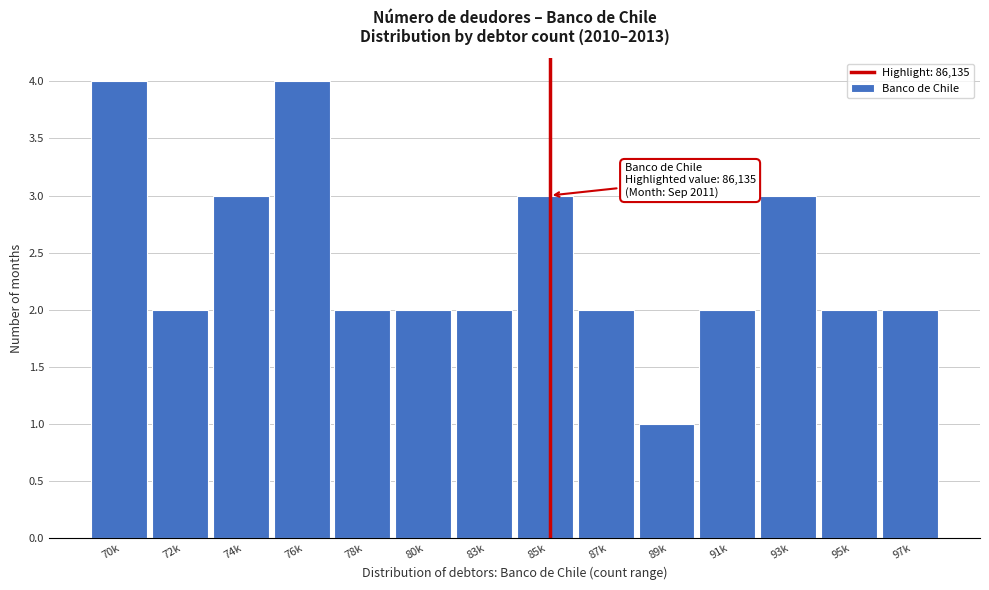

Reading left to right, extract all data points from this chart.

4	2	3	4	2	2	2	3	2	1	2	3	2	2